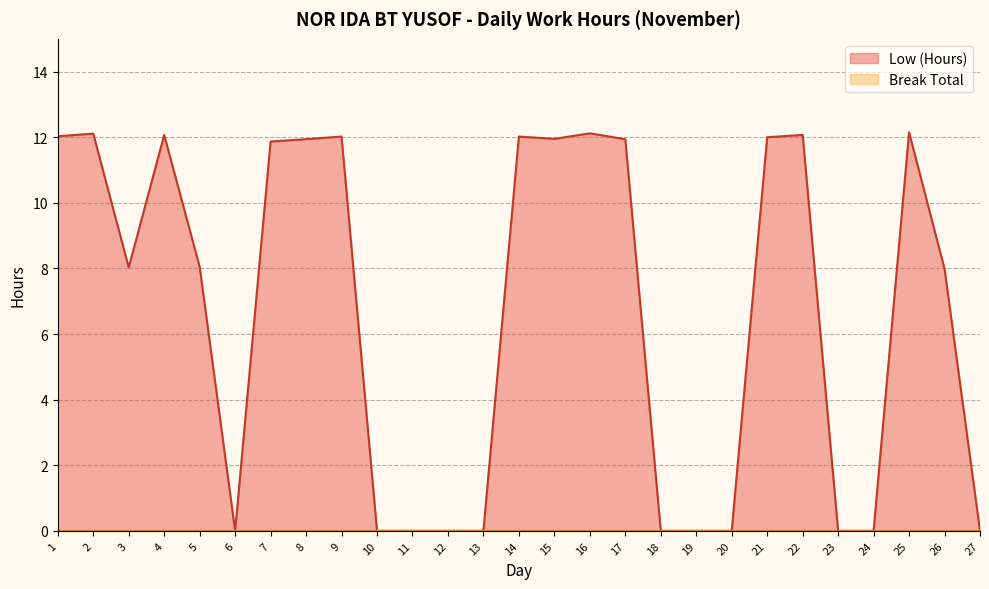

Reading left to right, list all the values displayed in this chart.

1=12.0	2=12.1	3=8.0	4=12.1	5=8.1	6=0.0	7=11.9	8=11.9	9=12.0	10=0.0	11=0.0	12=0.0	13=0.0	14=12.0	15=11.9	16=12.1	17=11.9	18=0.0	19=0.0	20=0.0	21=12.0	22=12.1	23=0.0	24=0.0	25=12.2	26=8.0	27=0.0